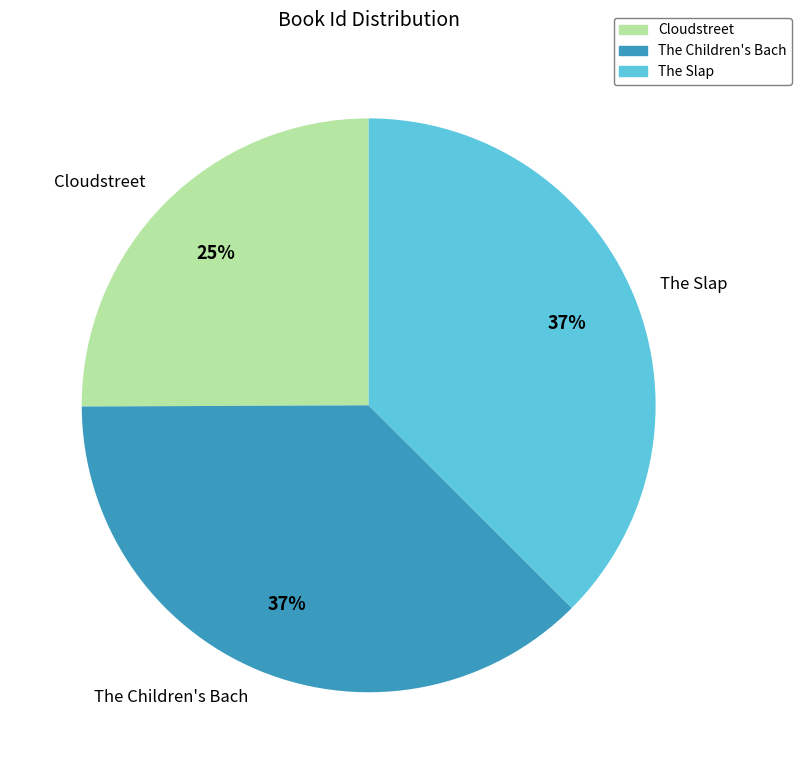

Is there any slice that represents more than half of the pie?

No